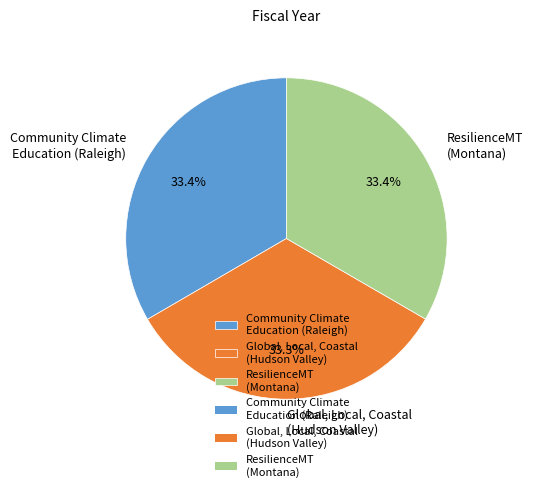

Does ResilienceMT (Montana) account for over 50% of the chart?

No